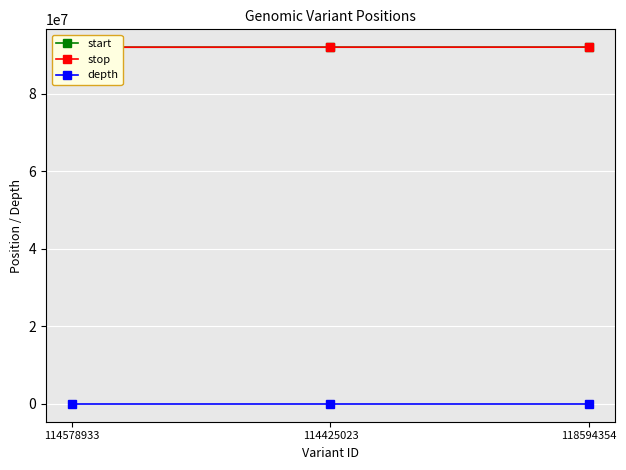

Is the value of depth at 114425023 greater than the value of stop at 114578933?

No